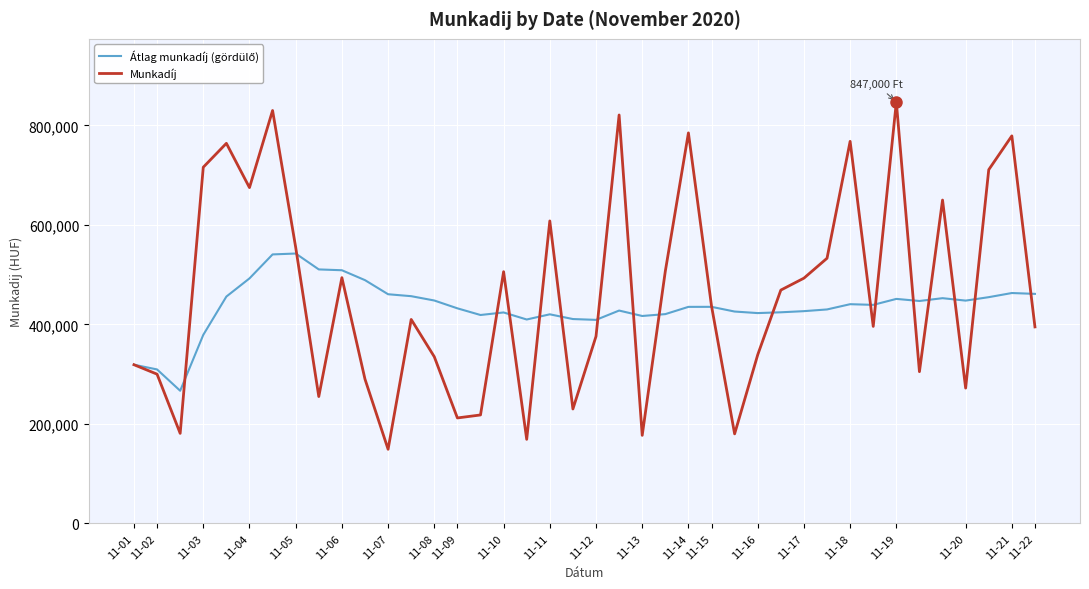

Which series has the widest spread of values?

Munkadíj